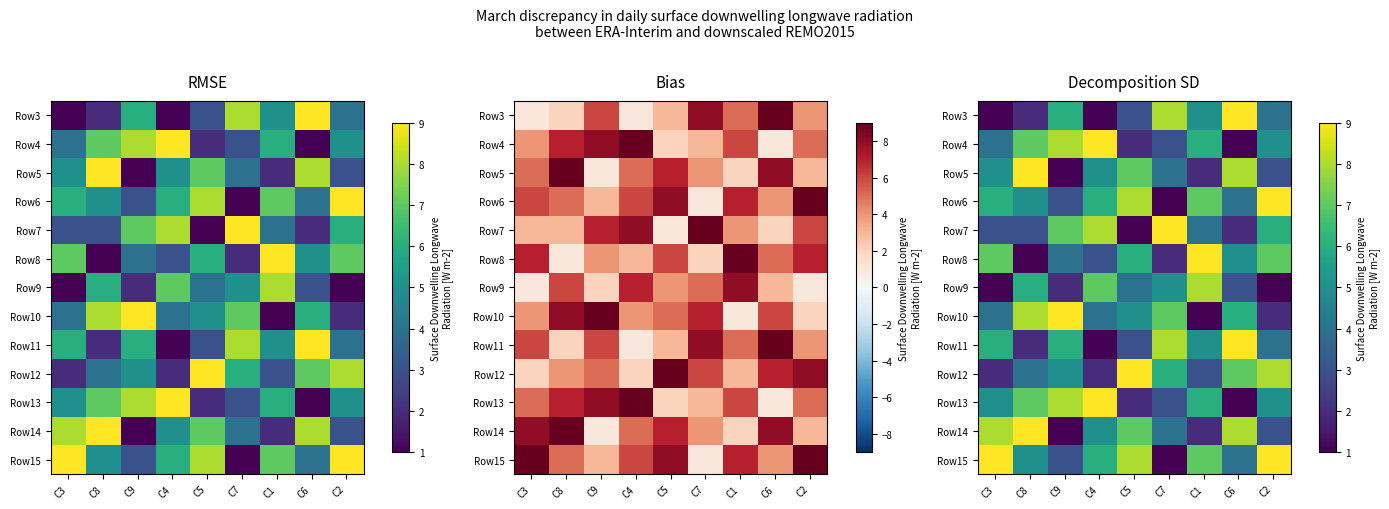

What is the total value across all series at C4?

66